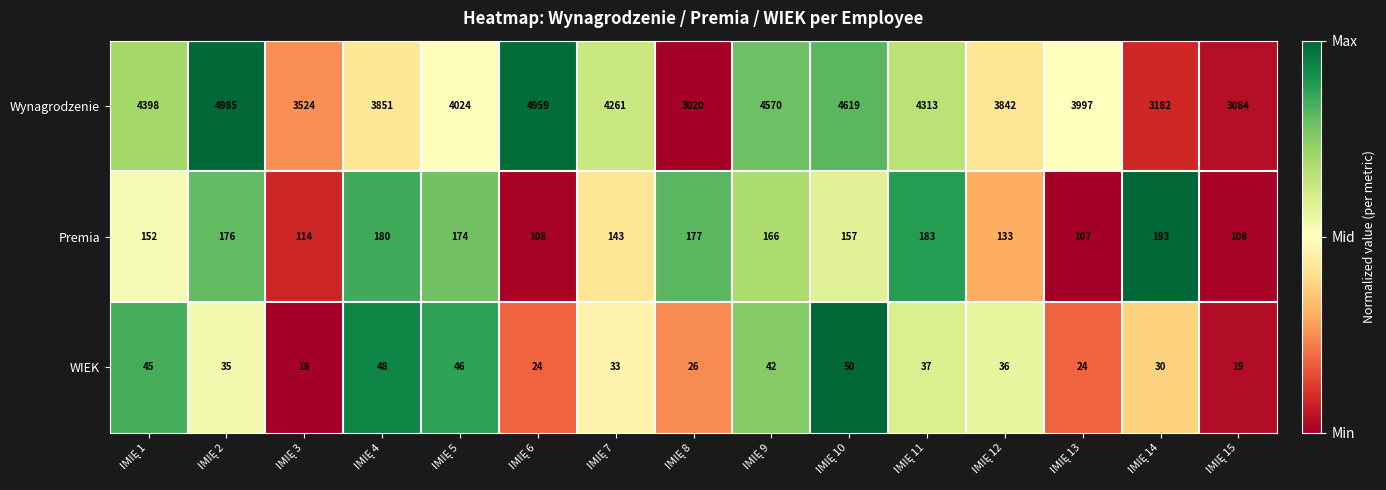

What is the average value of the Wynagrodzenie series?

4042